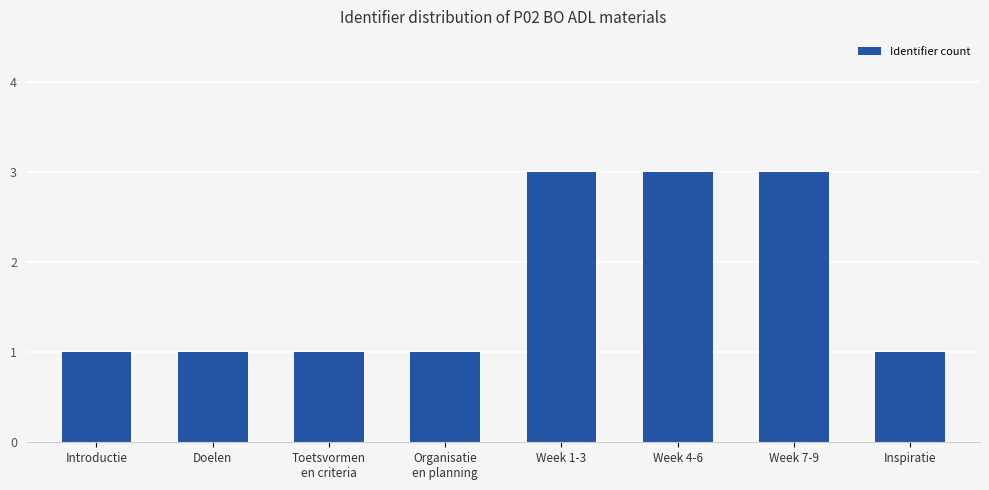

Does the chart contain stacked bars?

No